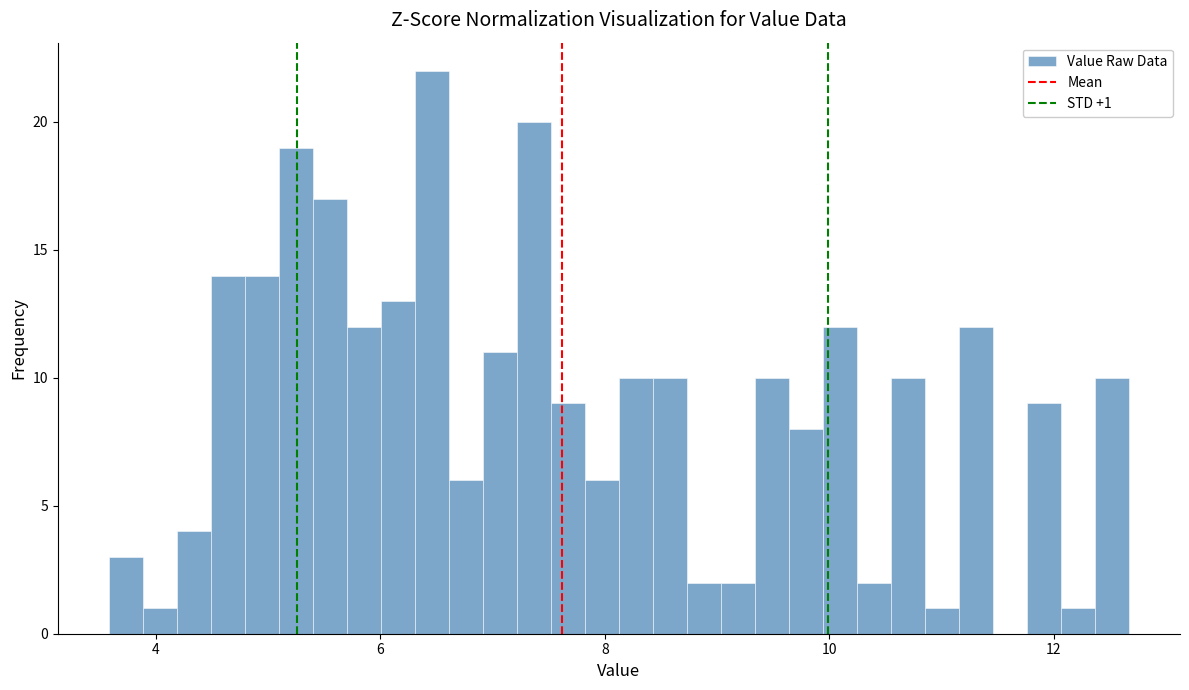

Read against the x-axis, roughly where is the centre of the tallest bar?

6.4